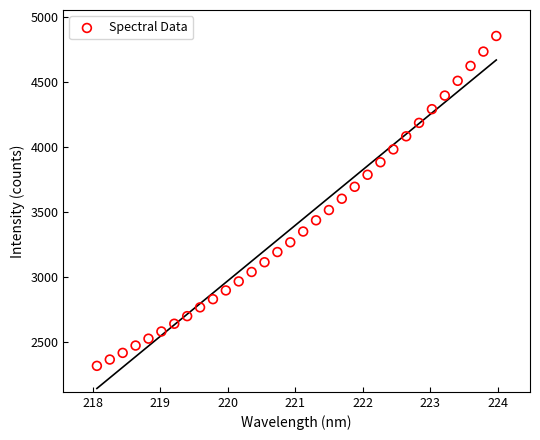

What is the range of Y values (max minus min)?

2539.8